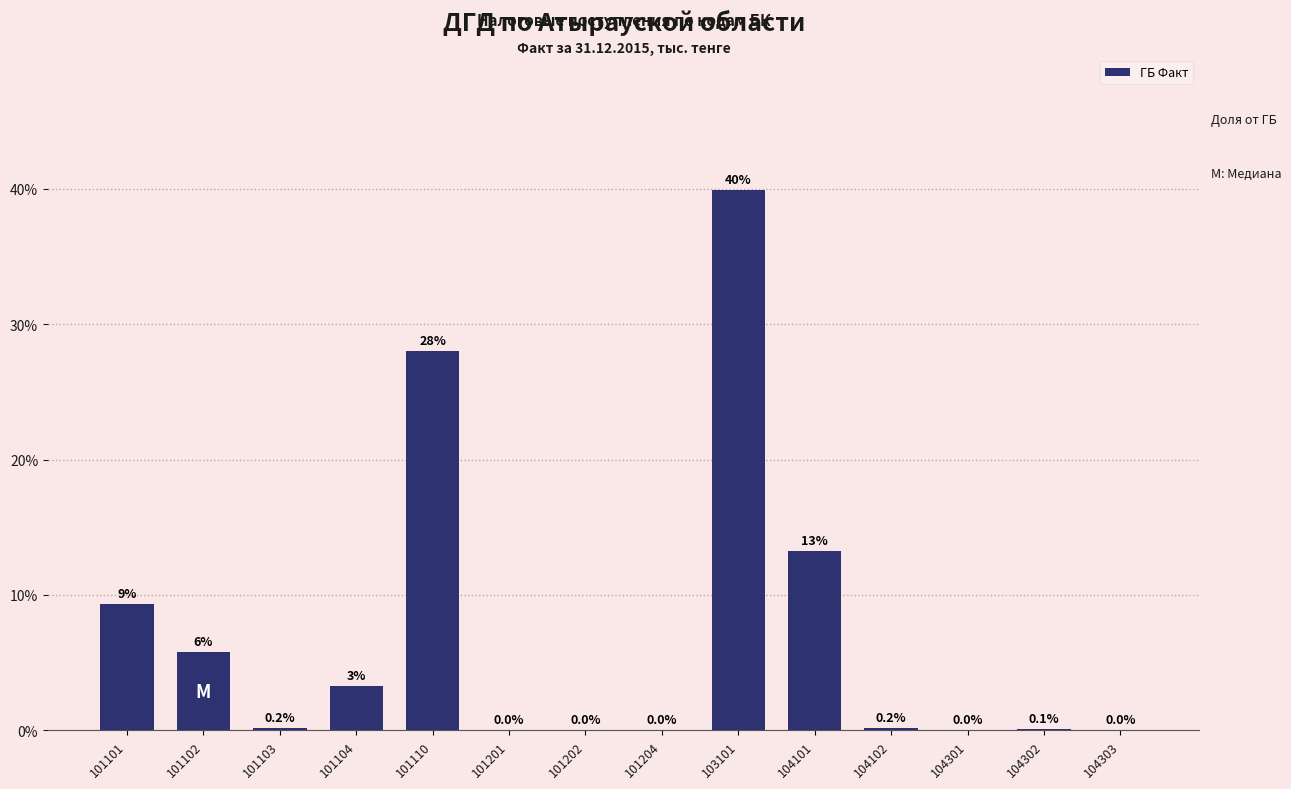

What is the sum of the values at 101204 and 101102?

5.8